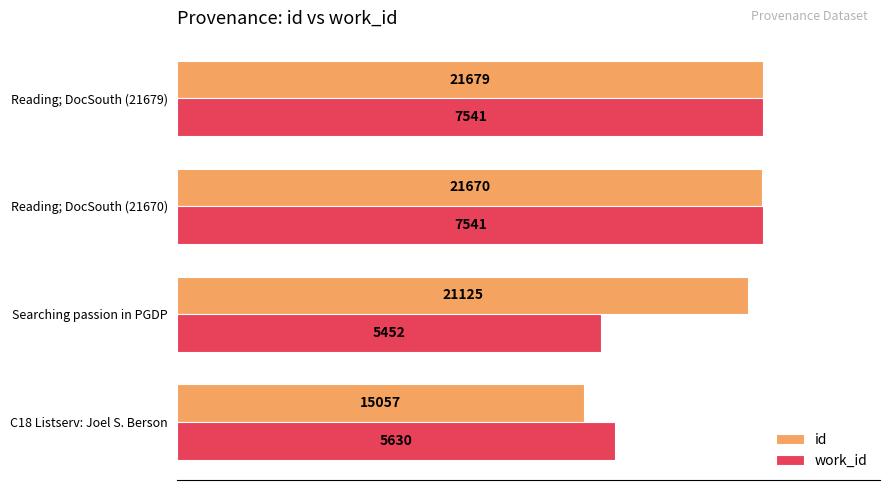

What are all the series names shown in the legend?

id, work_id